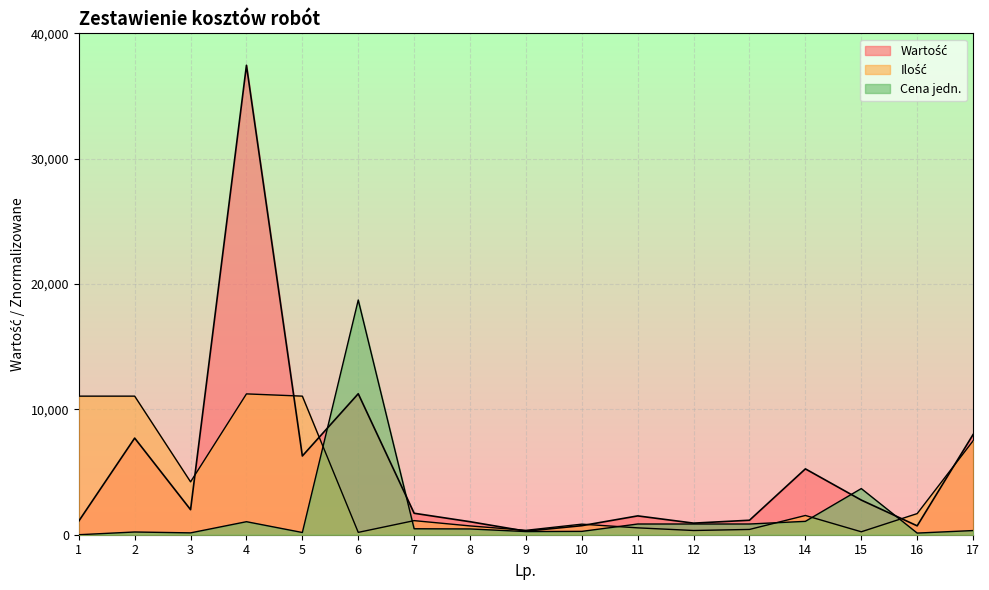

Rank the categories by Ilość value from lowest to highest.

6, 15, 12, 9, 13, 11, 8, 10, 7, 14, 16, 3, 17, 1, 2, 5, 4